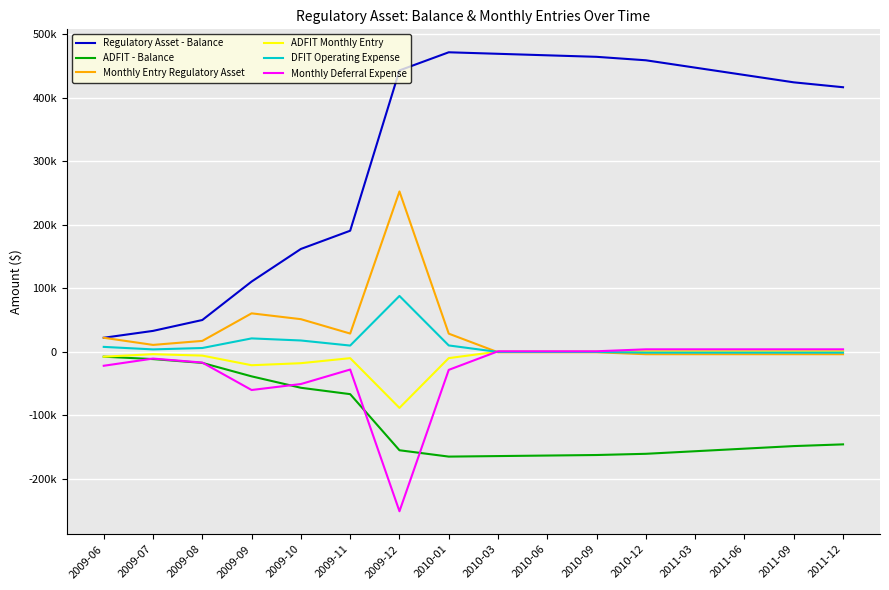

Does the chart have visible grid lines?

Yes